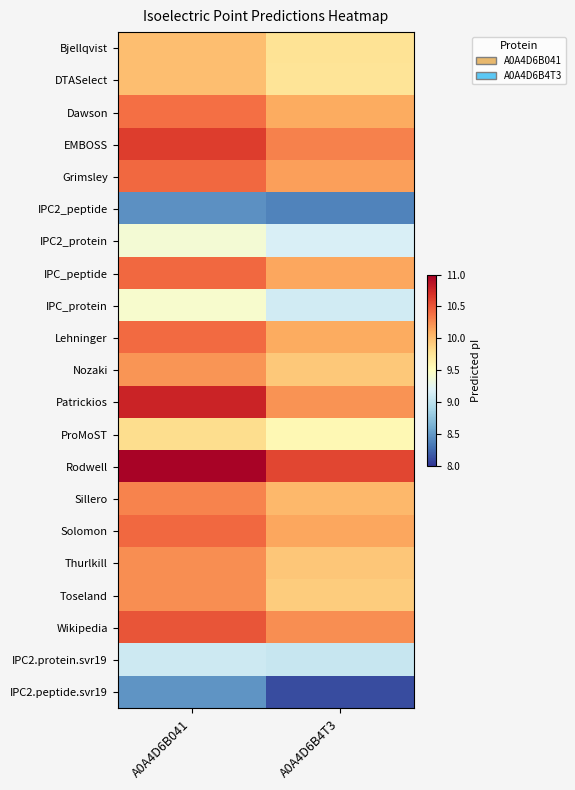

Between A0A4D6B4T3 and A0A4D6B041, which is larger?

A0A4D6B041